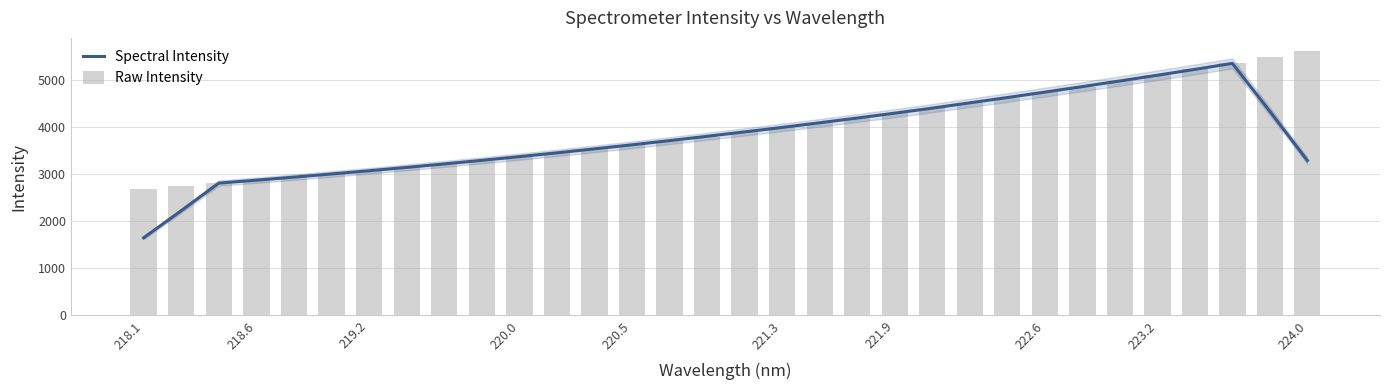

Which category has the lowest value in the Spectral Intensity series?

218.1